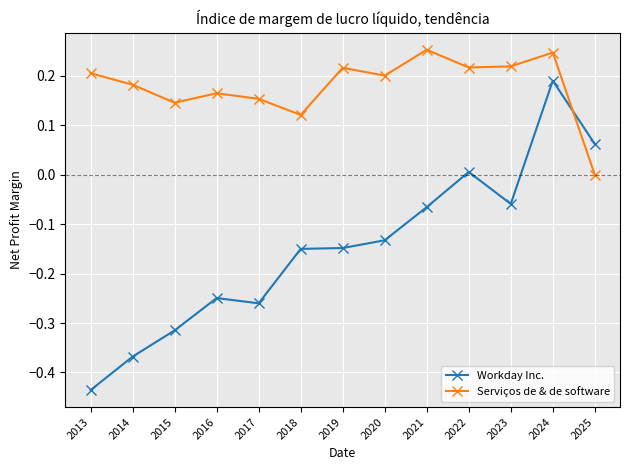

Which series changed the most between 2020 and 2021?

Workday Inc.